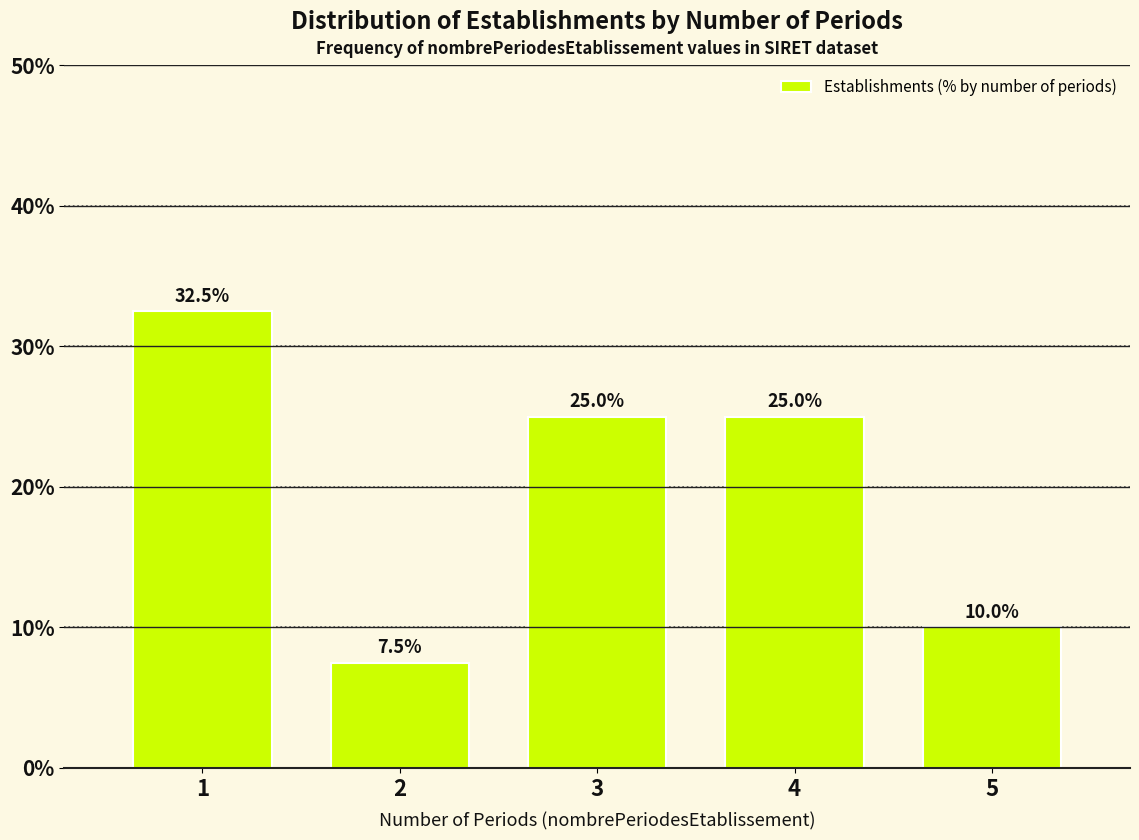

Reading right to left, transcribe all the data shown in this chart.

10.0	25.0	25.0	7.5	32.5